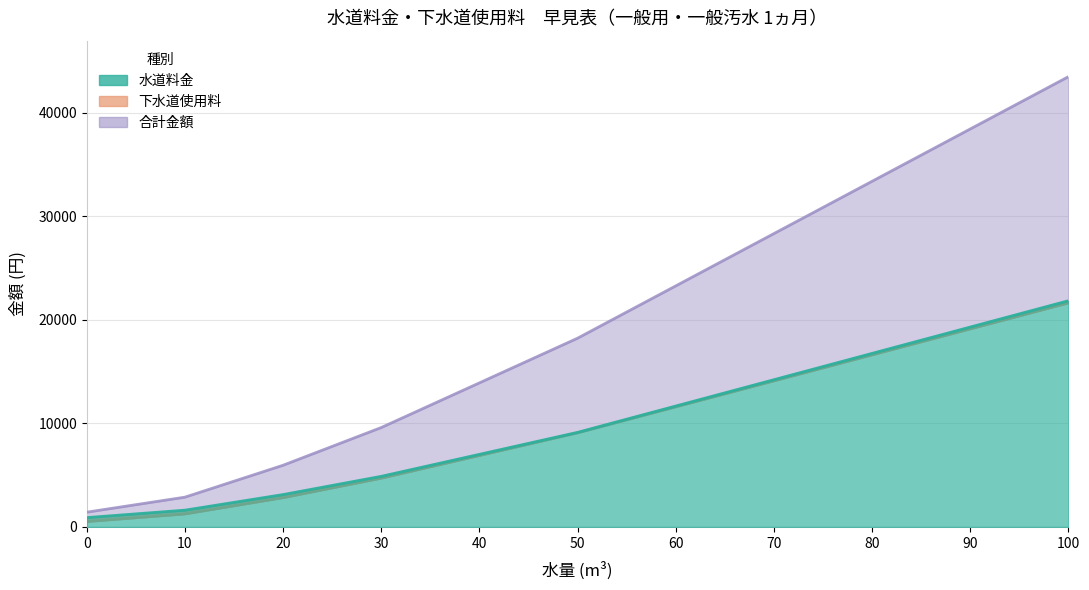

Reading left to right, list all the values displayed in this chart.

水道料金: 0=908	10=1623	20=3130	30=4890	40=7013	50=9136	60=11677	70=14218	80=16759	90=19300	100=21841
下水道使用料: 0=522	10=1257	20=2830	30=4711	40=6900	50=9089	60=11597	70=14105	80=16613	90=19121	100=21629
合計金額: 0=1430	10=2880	20=5960	30=9601	40=13913	50=18225	60=23274	70=28323	80=33372	90=38421	100=43470